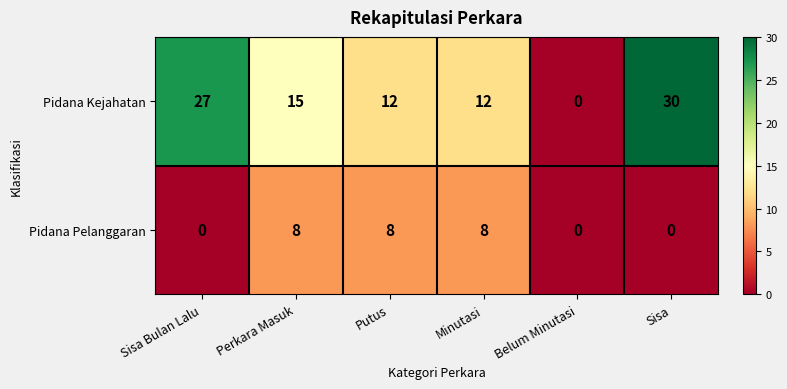

Rank the series by their average value, from lowest to highest.

Pidana Pelanggaran, Pidana Kejahatan